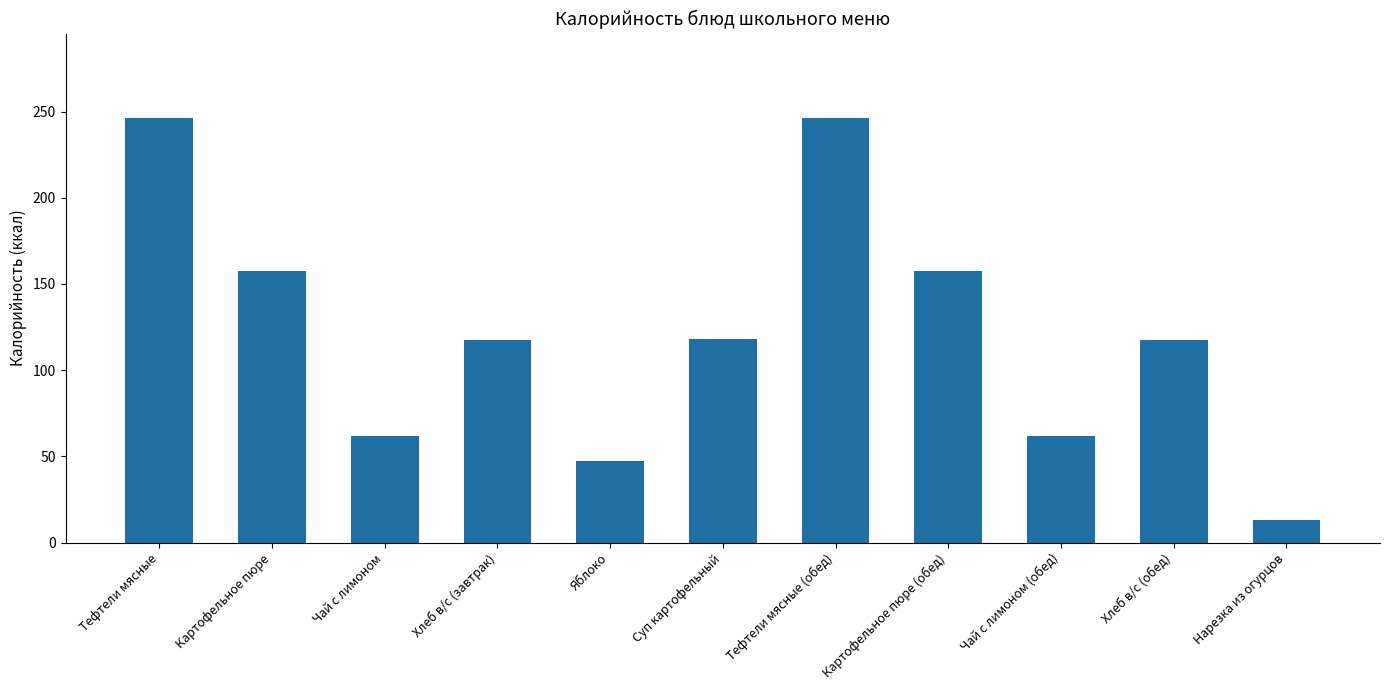

What is the value of the 10th bar from the left?

117.5